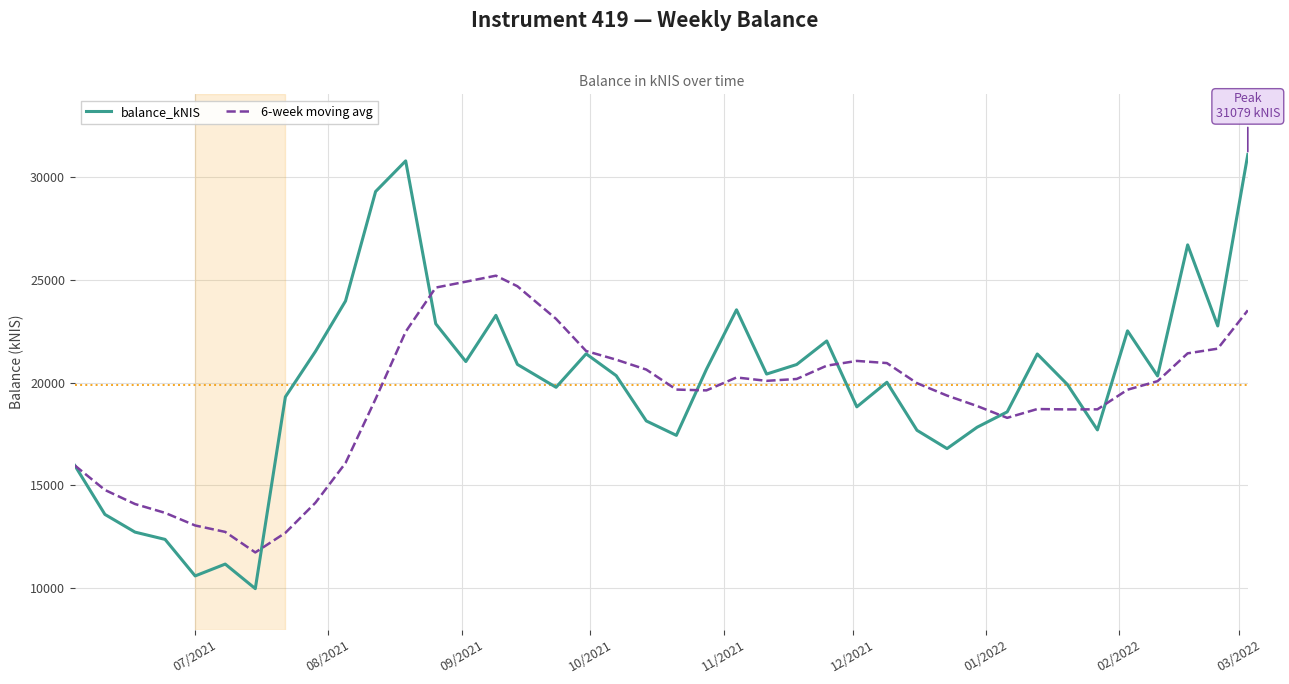

What is the maximum value for balance_kNIS?

31079.5